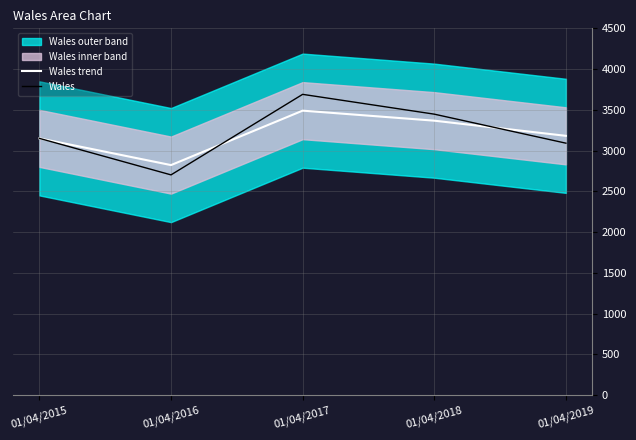

Rank the series by their maximum value, from lowest to highest.

Wales trend, Wales